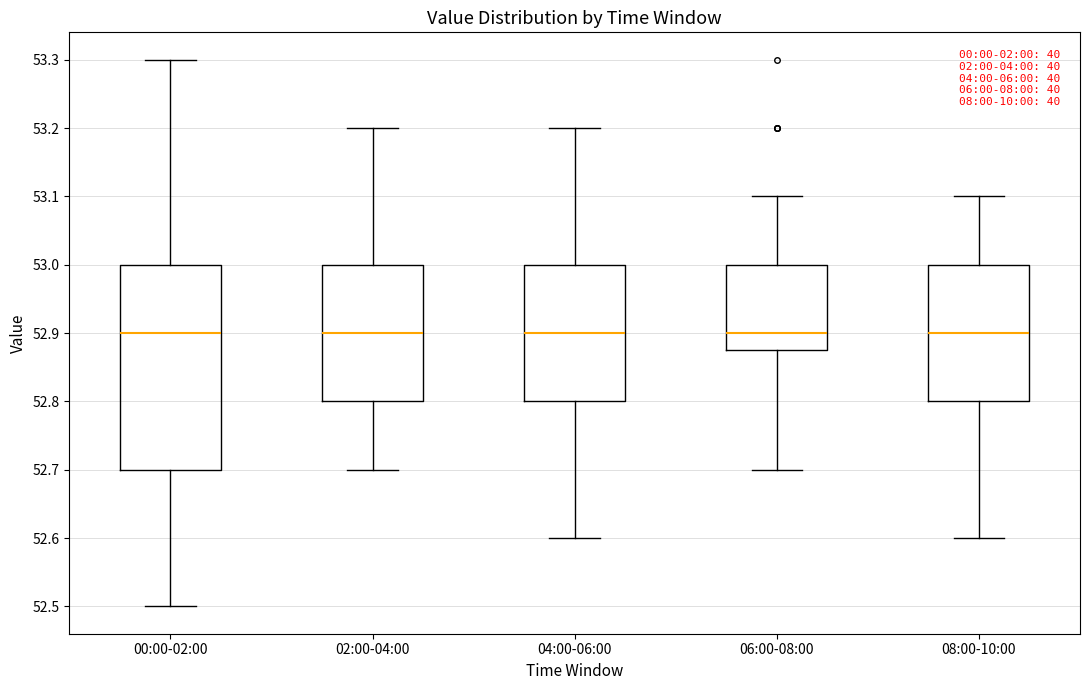

Reading left to right, transcribe this box plot: for each box, give where its median line is, the range the box spans, and where its two whiskers end, as read against the y-axis. The values are not printed on the chart, so give them approximately, as read against the axis.

00:00-02:00: median 52.90, box 52.70 to 53.00, whiskers 52.50 to 53.30
02:00-04:00: median 52.90, box 52.80 to 53.00, whiskers 52.70 to 53.20
04:00-06:00: median 52.90, box 52.80 to 53.00, whiskers 52.60 to 53.20
06:00-08:00: median 52.90, box 52.88 to 53.00, whiskers 52.70 to 53.10
08:00-10:00: median 52.90, box 52.80 to 53.00, whiskers 52.60 to 53.10